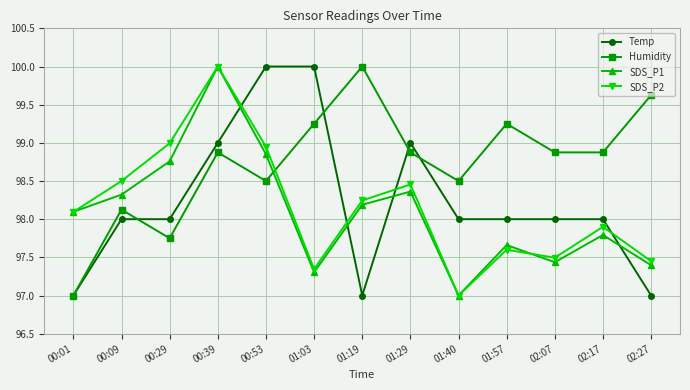

Between 00:01 and 00:53, which series saw the biggest shift?

Temp